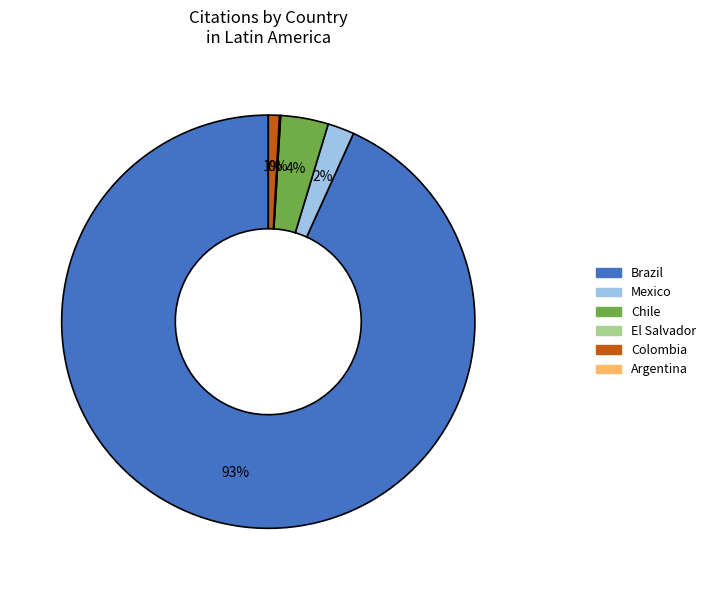

To the nearest percent, what is the difference between the largest and smallest slice percentages?

93%